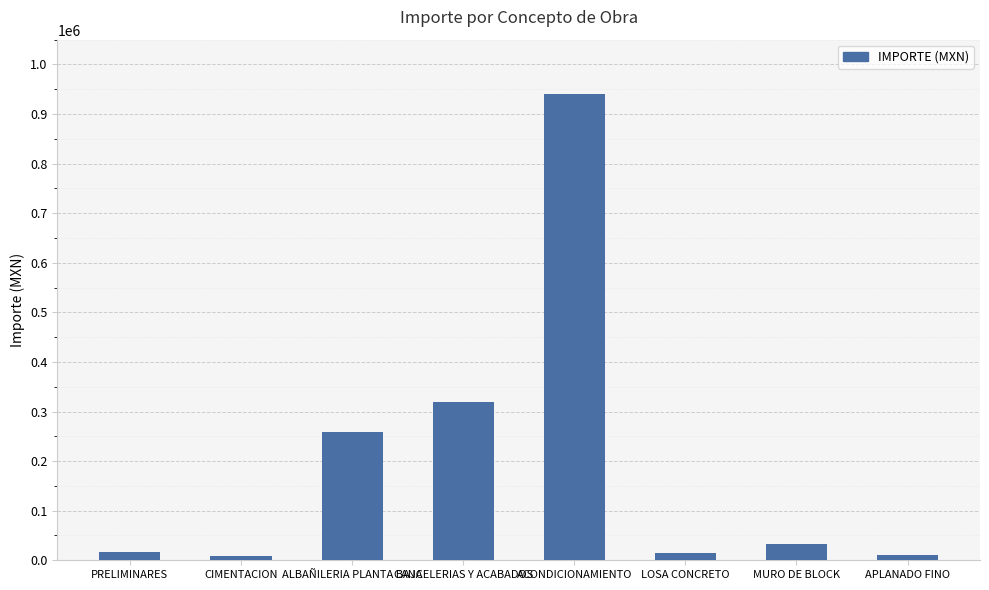

What is the label of the 4th bar from the left?

CANCELERIAS Y ACABADOS